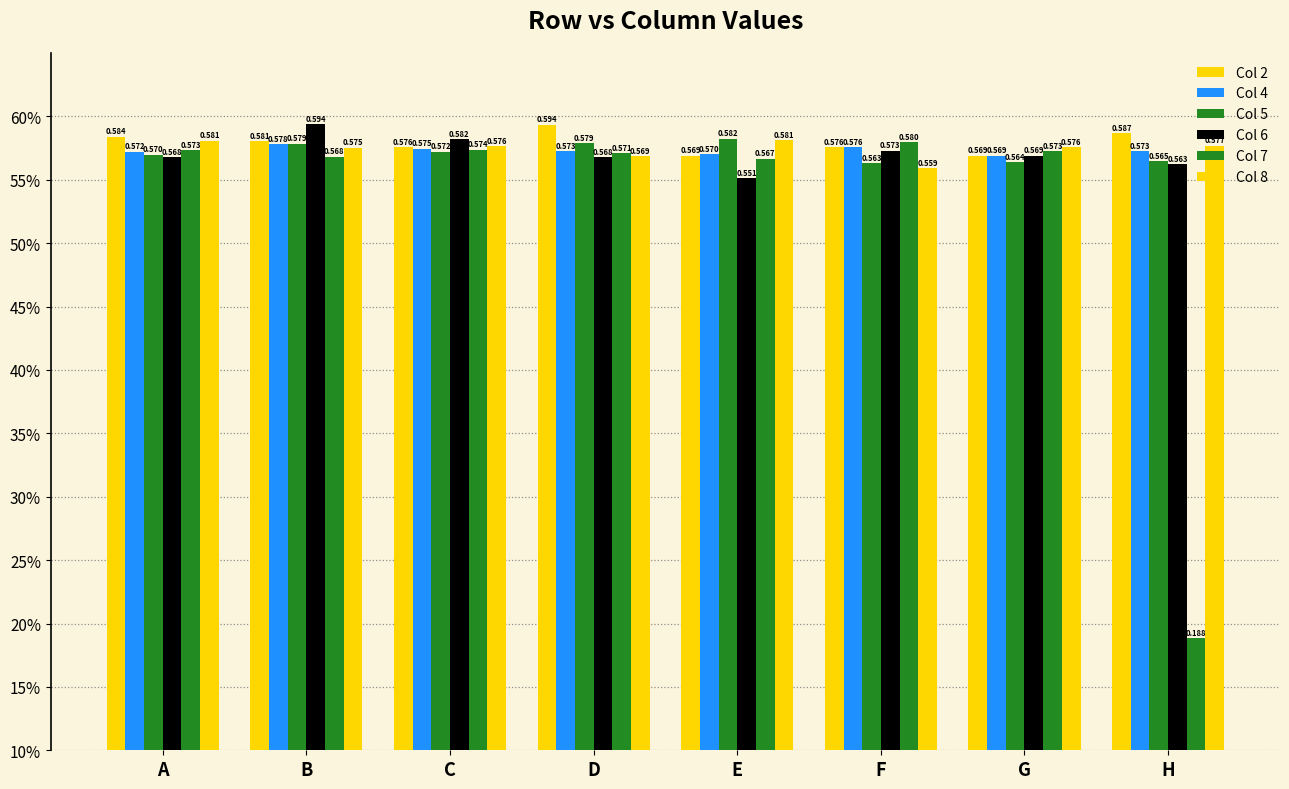

Read the Col 2 value at A.

0.6